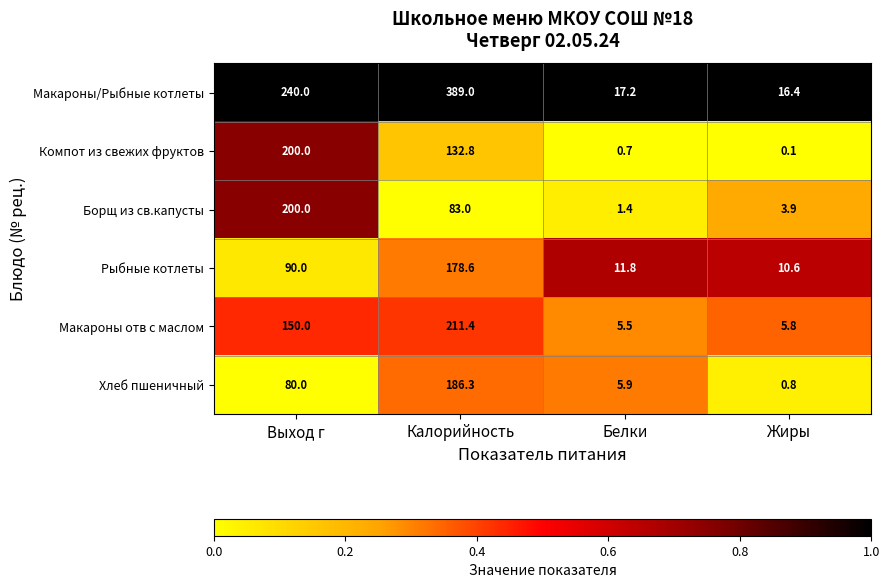

What is the sum of the Борщ из св.капусты values at Выход г and Жиры?

203.9